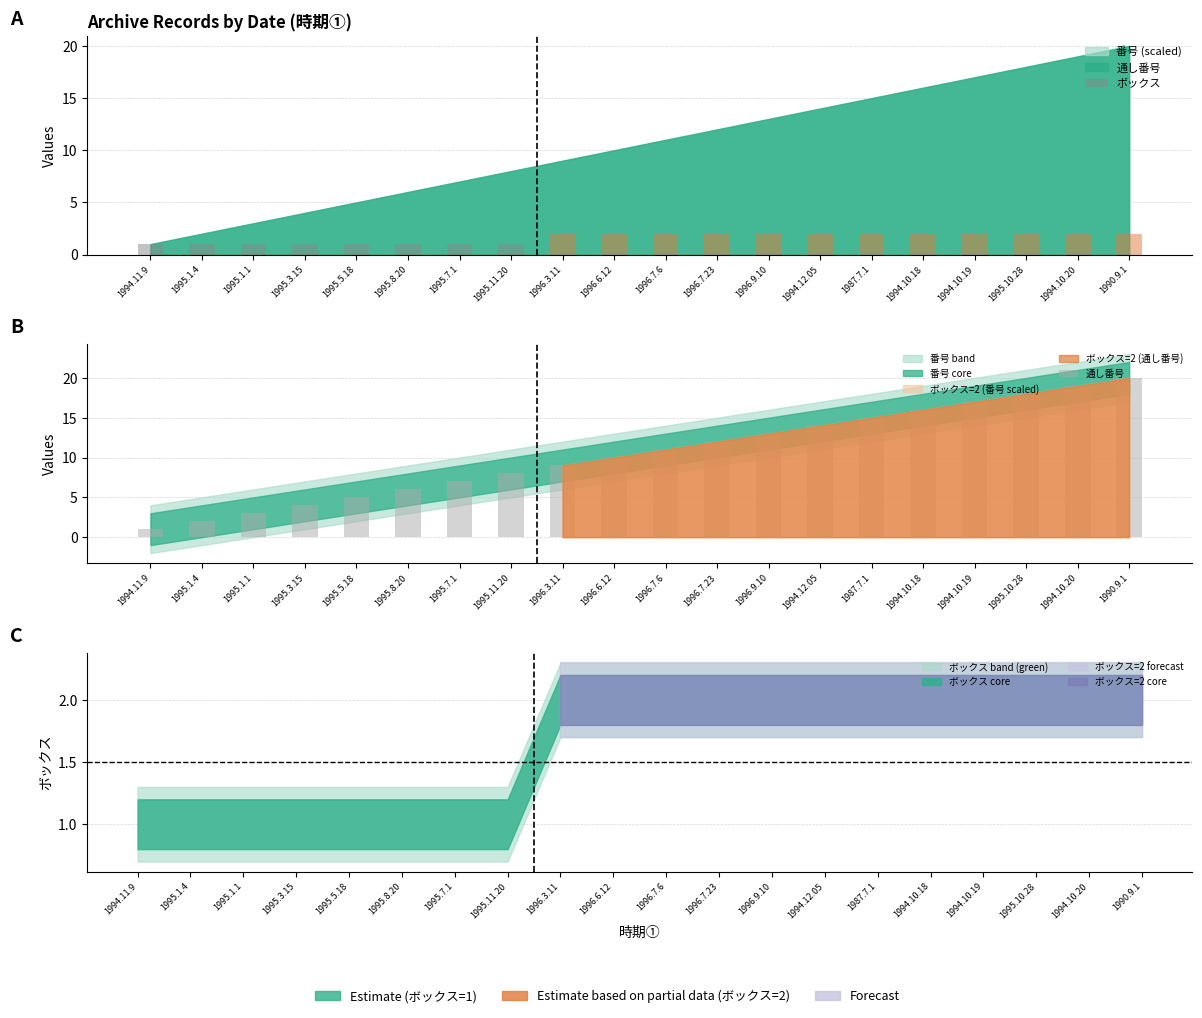

Which label corresponds to the largest value in the chart?

1990.9.1